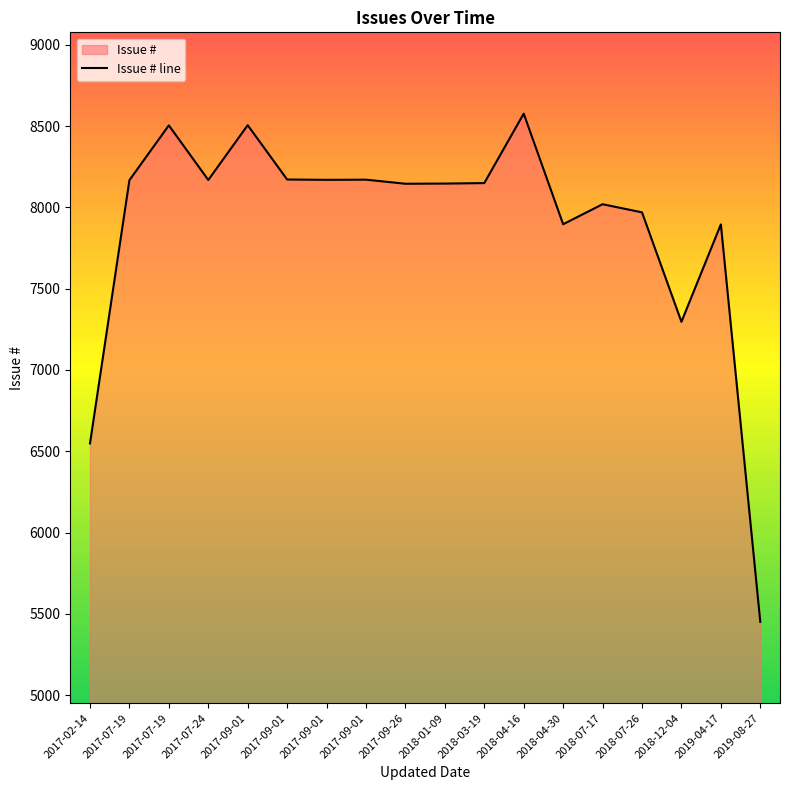

What is the change in value from 2017-09-01 to 2018-12-04?

-873